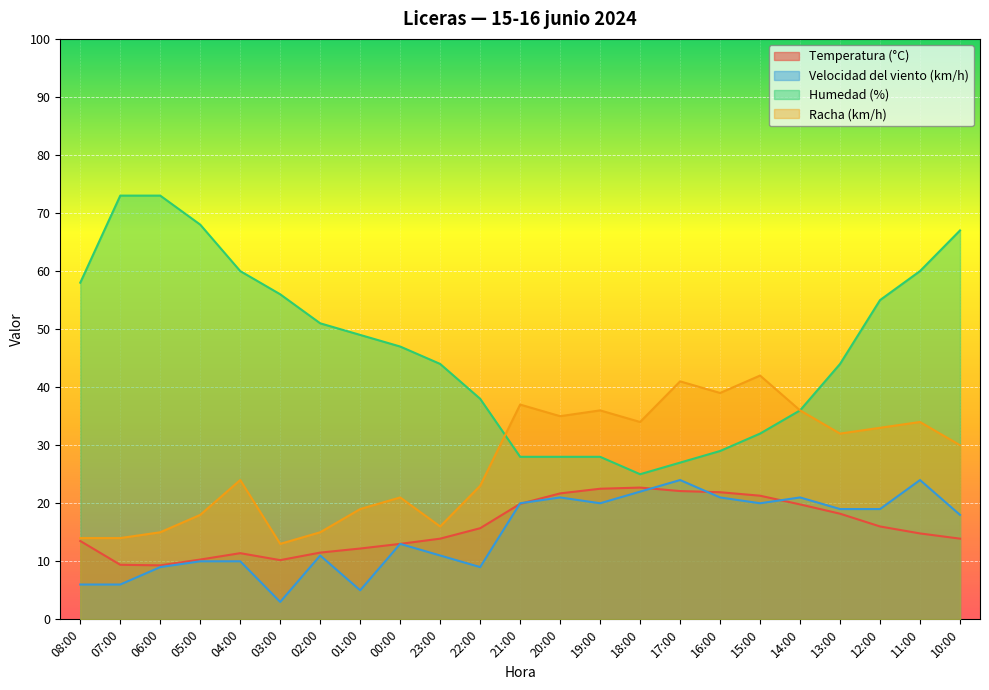

At which label does Velocidad del viento (km/h) reach its minimum?

03:00